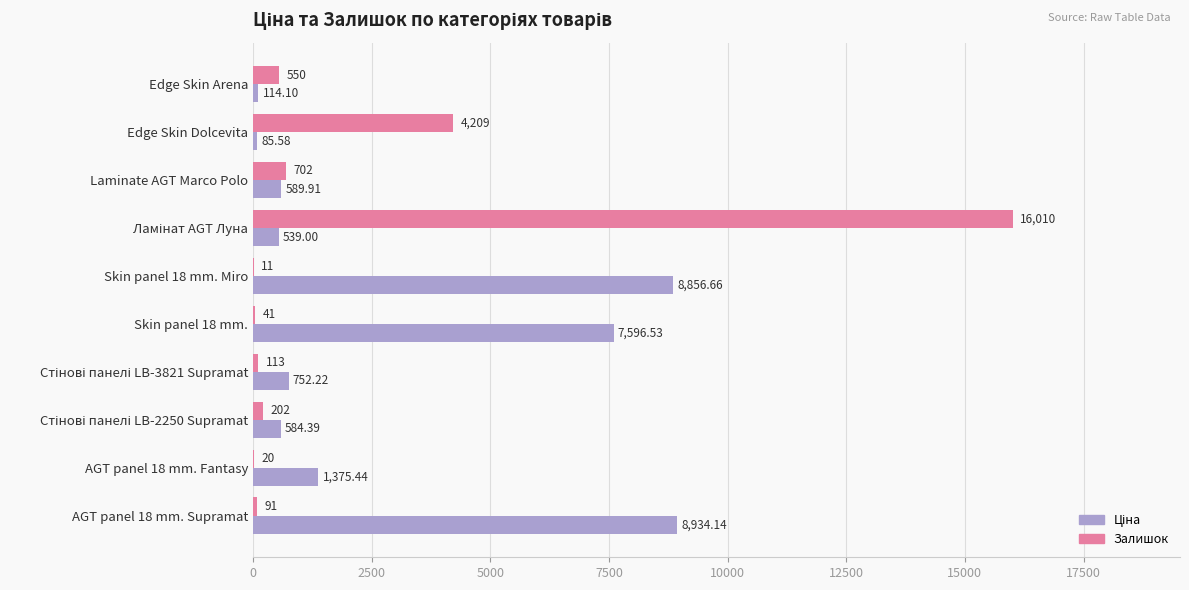

What is the sum of all Залишок values?

21949.0